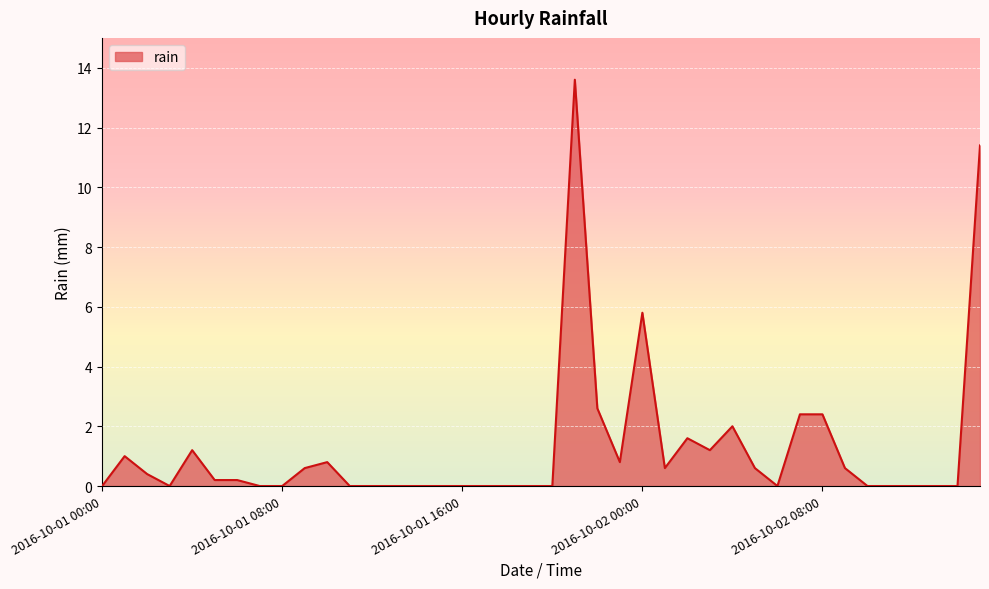

What is the difference between the maximum and minimum values?

13.6